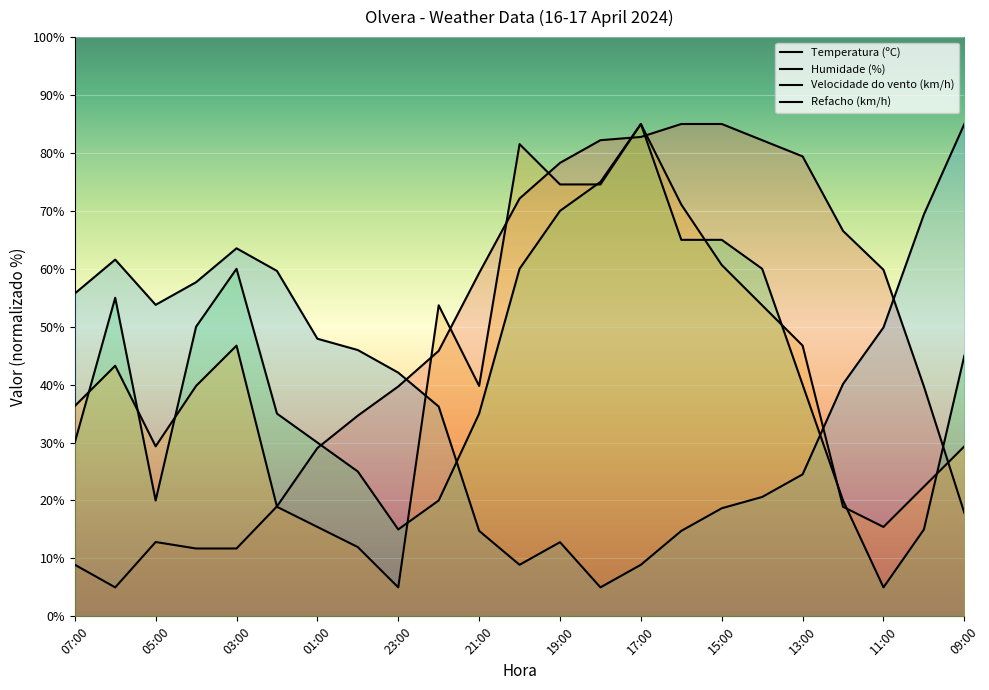

What position from the right is 03:00?

19